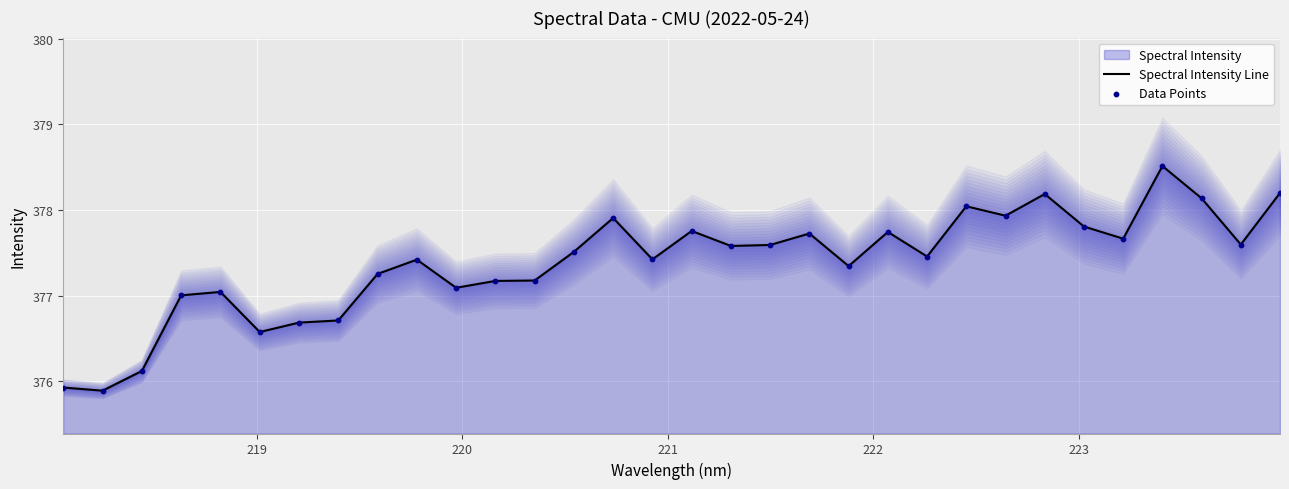

At how many categories does at least one series exceed 376?

30